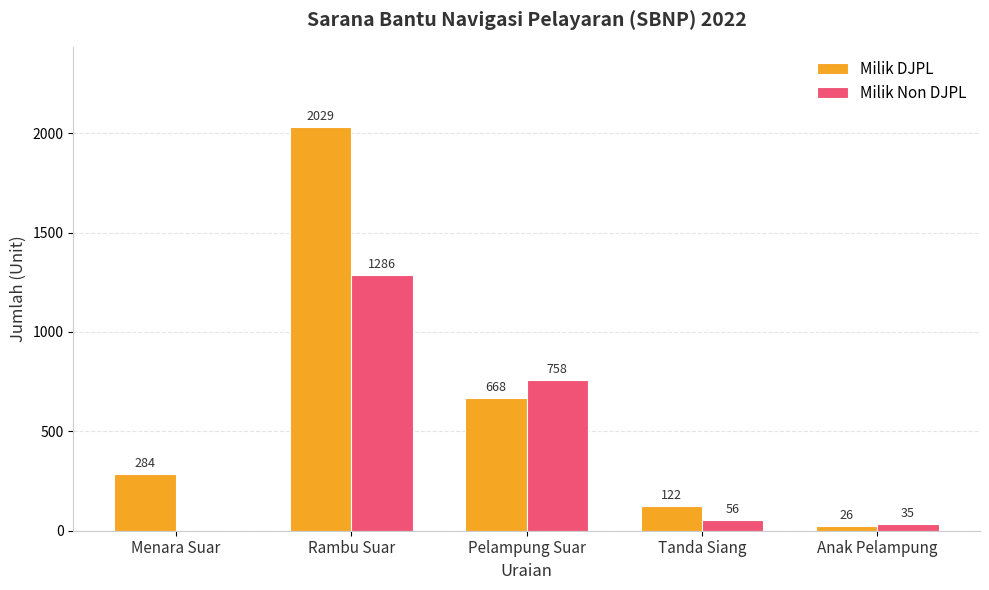

Which series has the largest range (max minus min)?

Milik DJPL